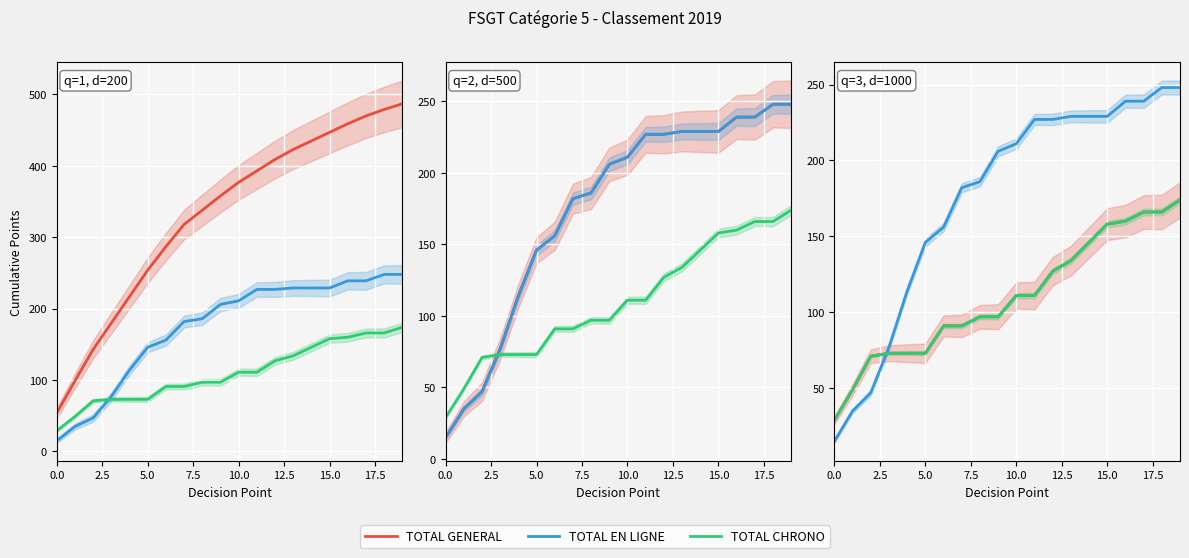

After their last crossing, which series has the higher values: TOTAL GENERAL or TOTAL EN LIGNE?

TOTAL EN LIGNE